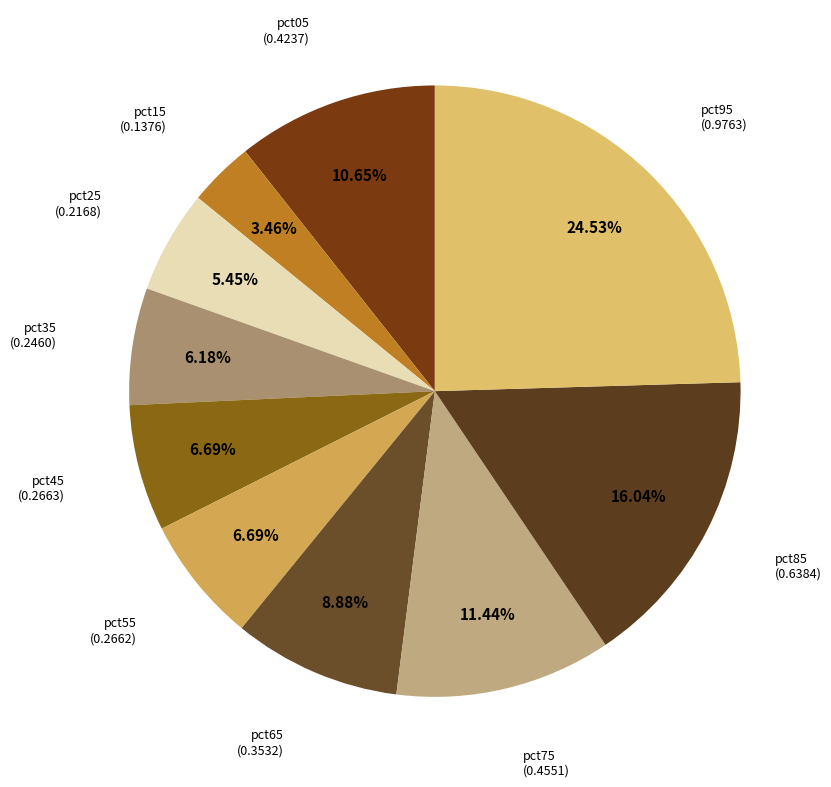

How many slices are in this pie chart?

10